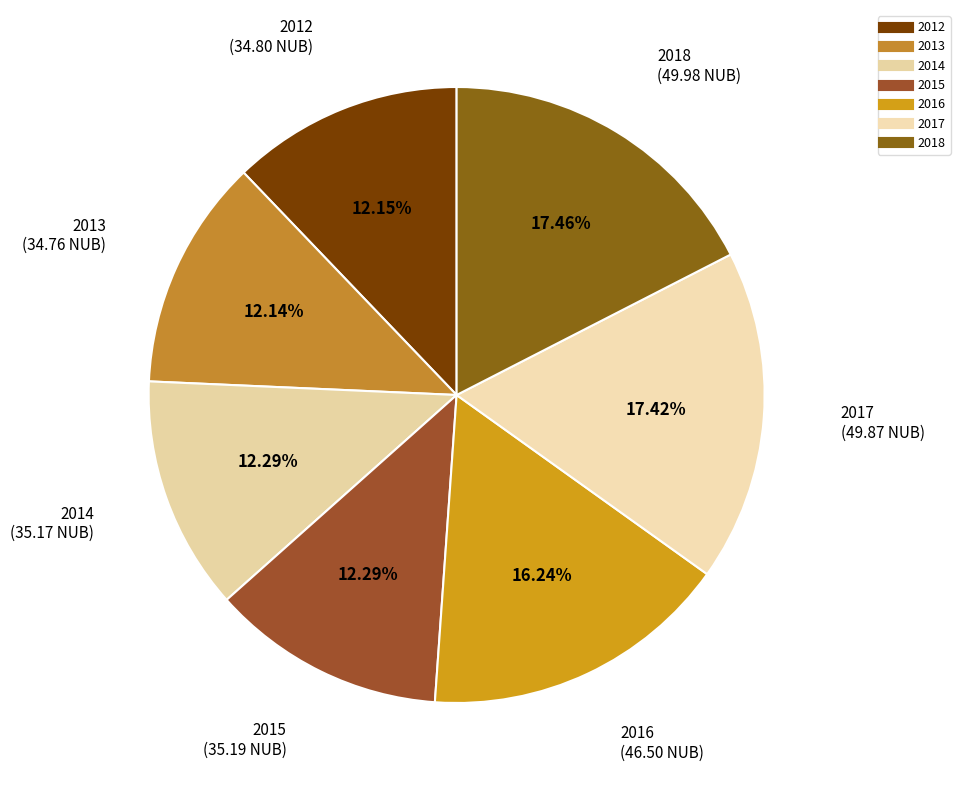

Is there a majority slice in this chart?

No